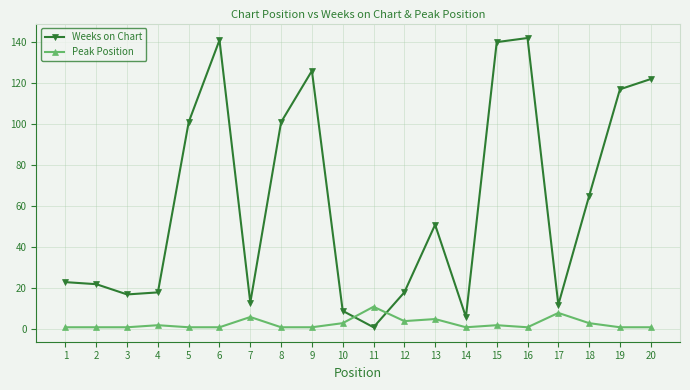

What is the difference between the highest and lowest values at 2?

21